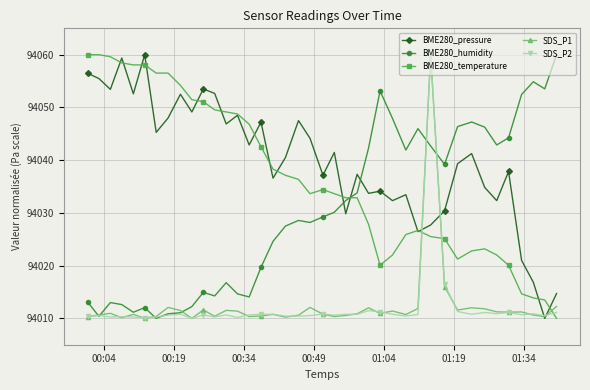

True or false: BME280_temperature has more than 1 interior local peaks.

True